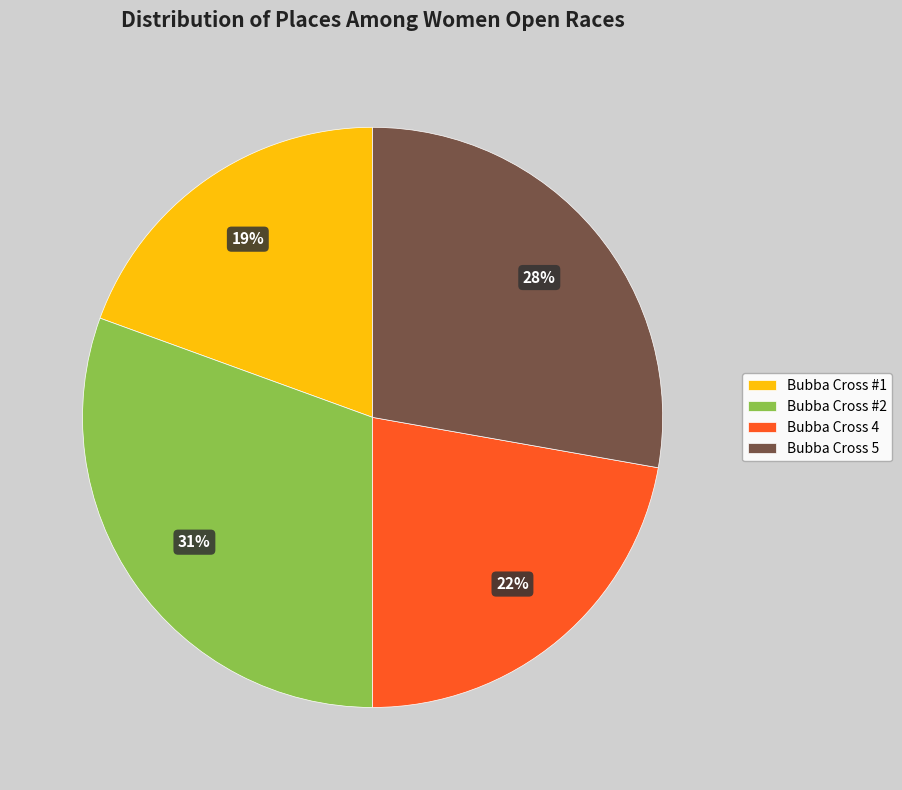

Does Bubba Cross 5 account for over 50% of the chart?

No